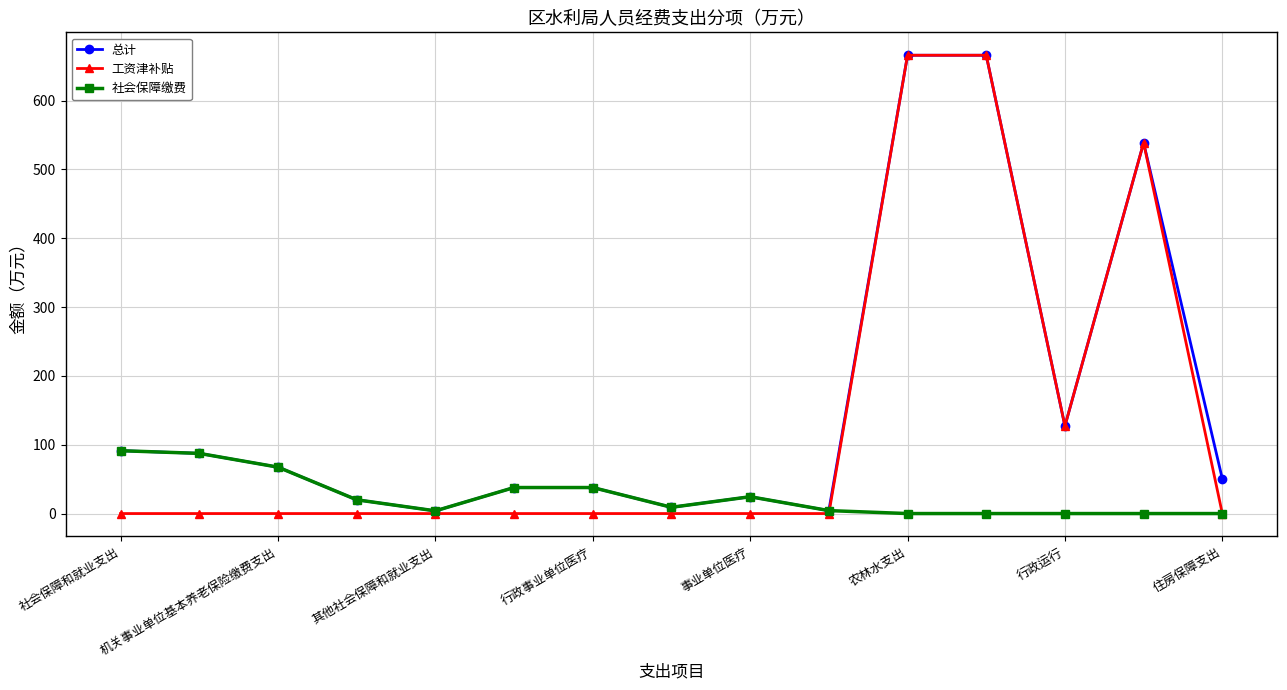

What is the maximum value shown in the chart?

665.8